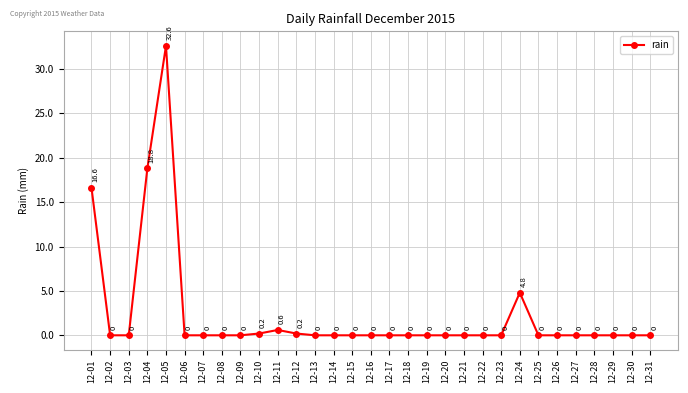

Reading left to right, what are all the values shown in this chart?

12-01=16.6	12-02=0.0	12-03=0.0	12-04=18.8	12-05=32.6	12-06=0.0	12-07=0.0	12-08=0.0	12-09=0.0	12-10=0.2	12-11=0.6	12-12=0.2	12-13=0.0	12-14=0.0	12-15=0.0	12-16=0.0	12-17=0.0	12-18=0.0	12-19=0.0	12-20=0.0	12-21=0.0	12-22=0.0	12-23=0.0	12-24=4.8	12-25=0.0	12-26=0.0	12-27=0.0	12-28=0.0	12-29=0.0	12-30=0.0	12-31=0.0